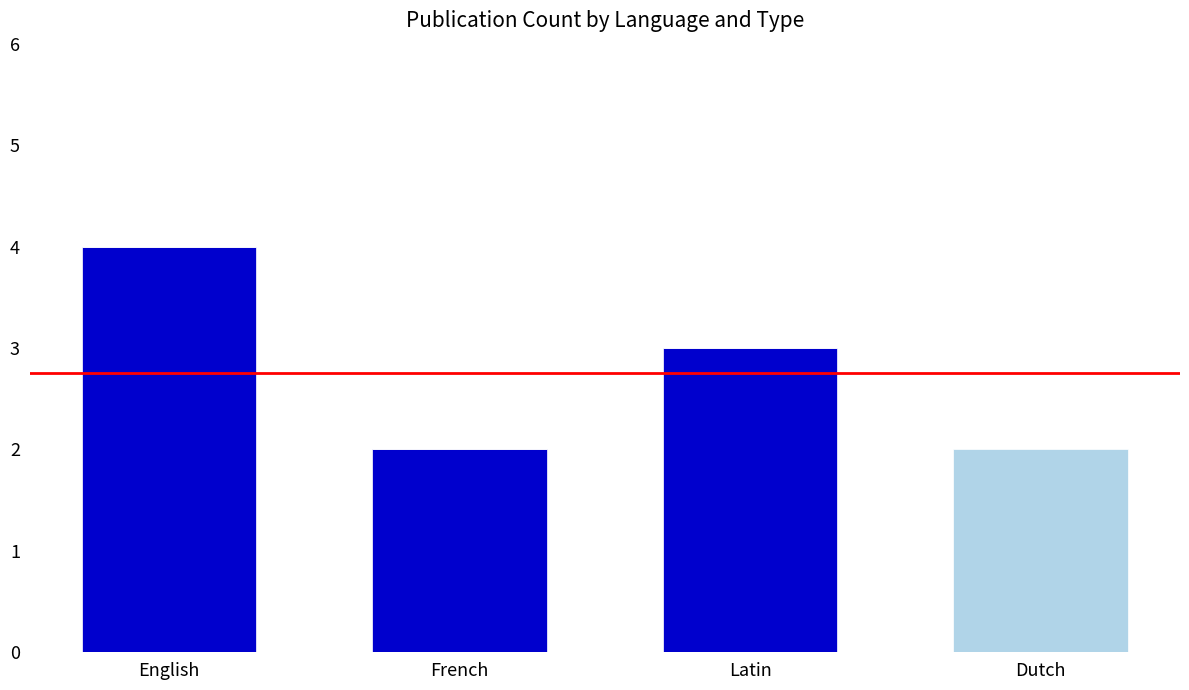

How many distinct data groups are displayed?

2